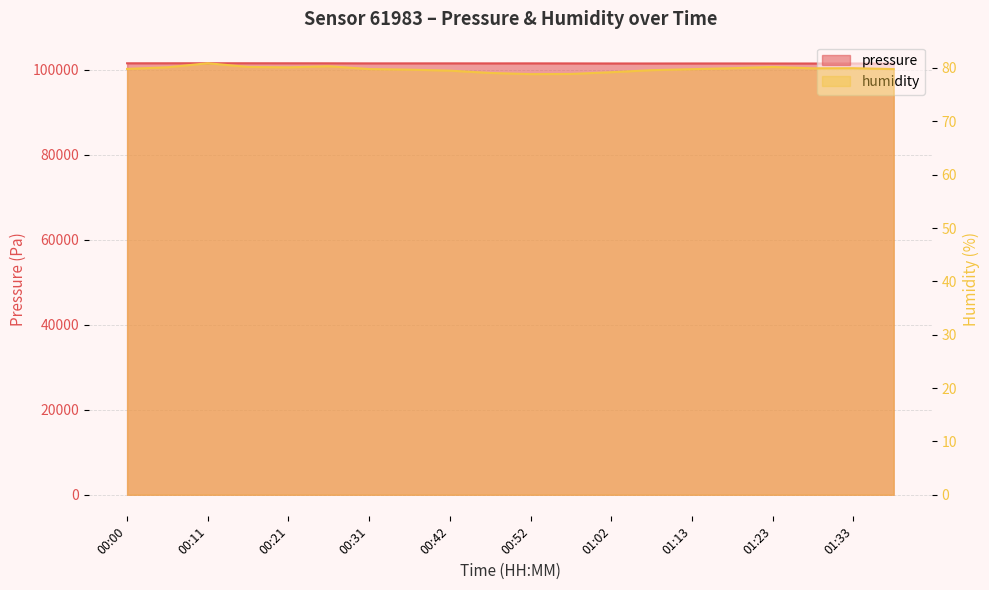

What is the maximum value shown in the chart?

101493.5